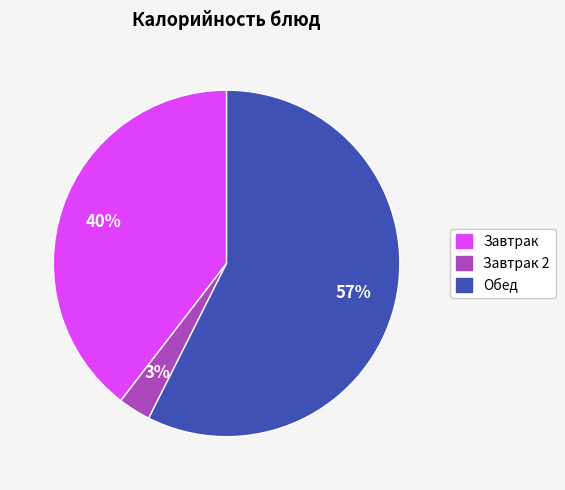

To the nearest percent, what is the difference between the largest and smallest slice percentages?

54%